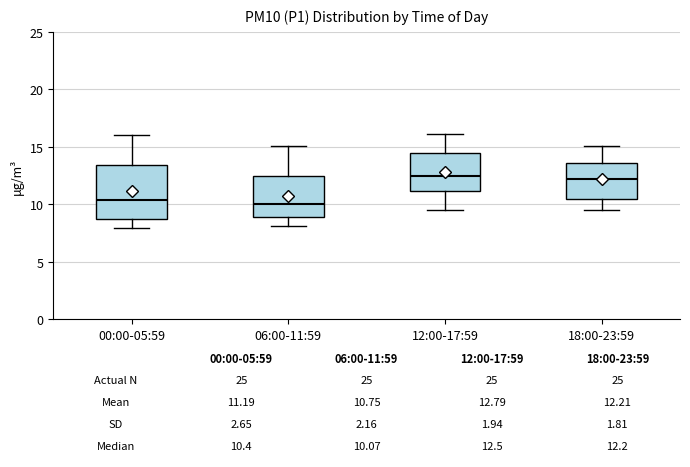

Which box is the tallest, from its lower edge to its upper edge?

00:00-05:59